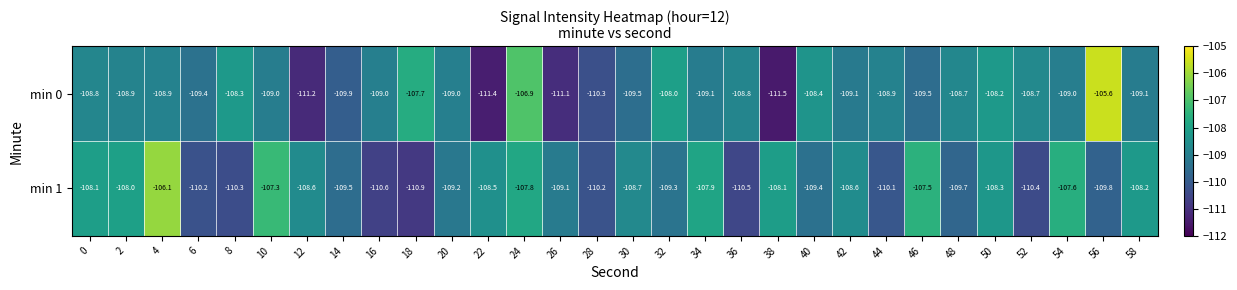

How many data points does each series have?

30